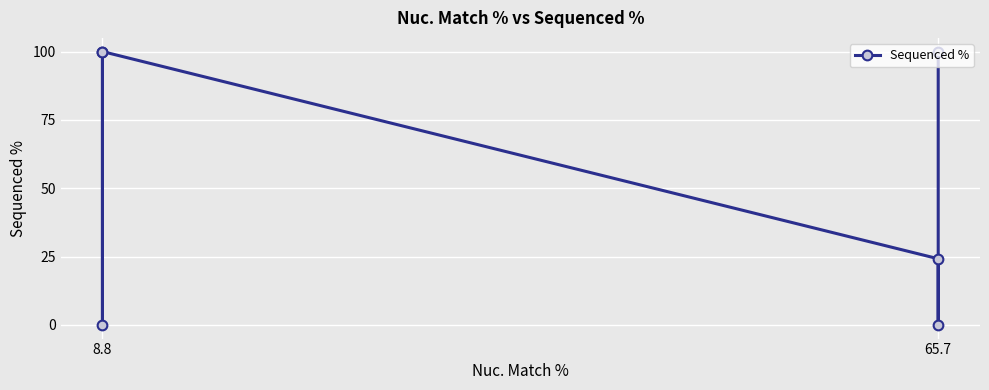

Where is the first local minimum?

65.7